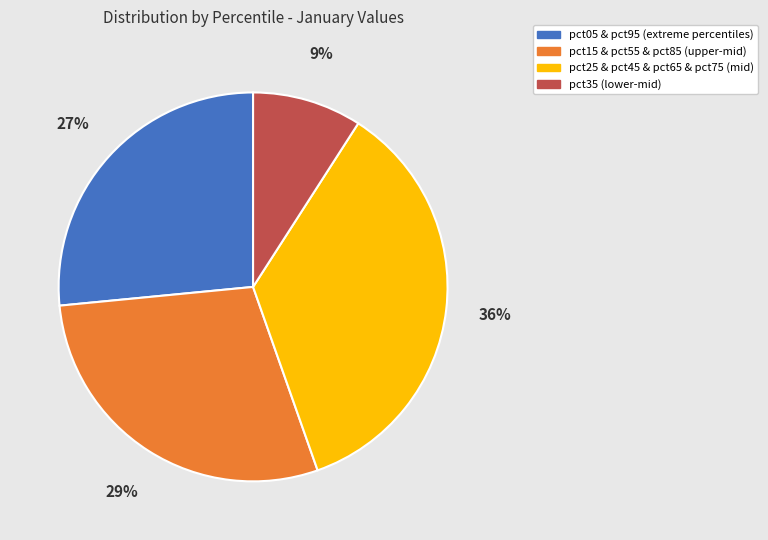

Is there a majority slice in this chart?

No